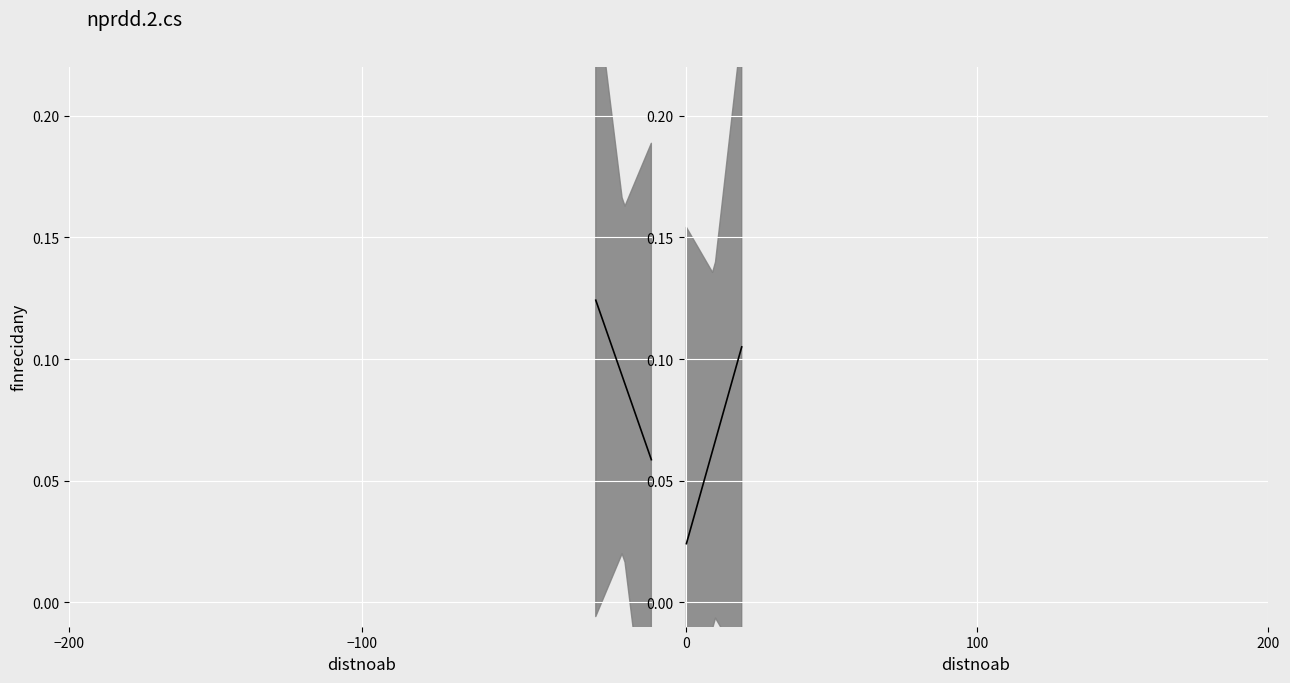

Which series has the largest range (max minus min)?

Trend (right)